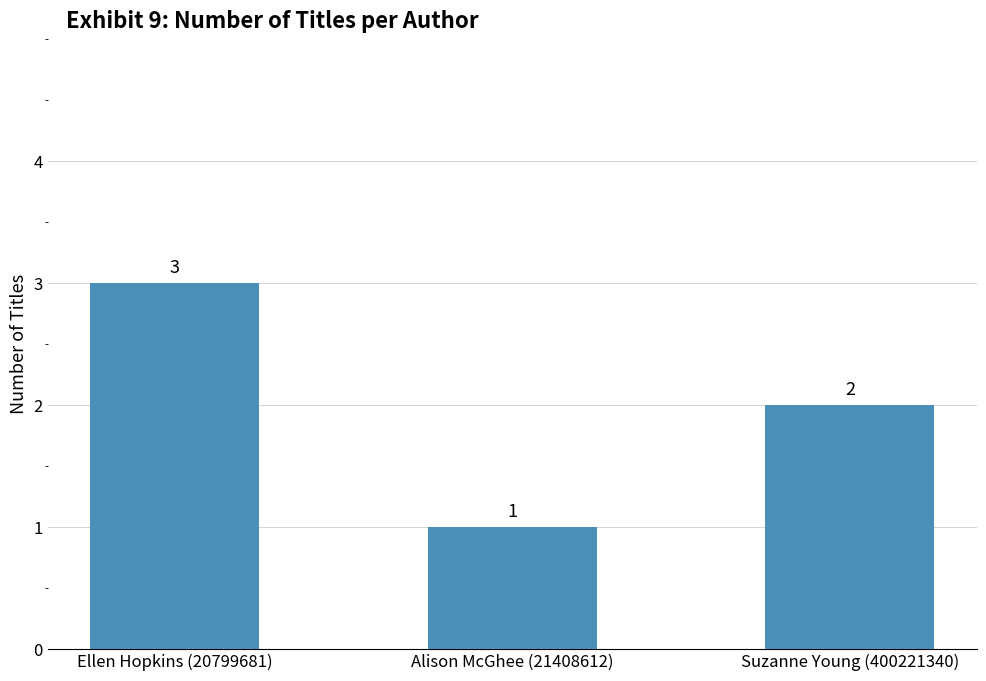

Is it true that the value at Suzanne Young (400221340) is 3?

False